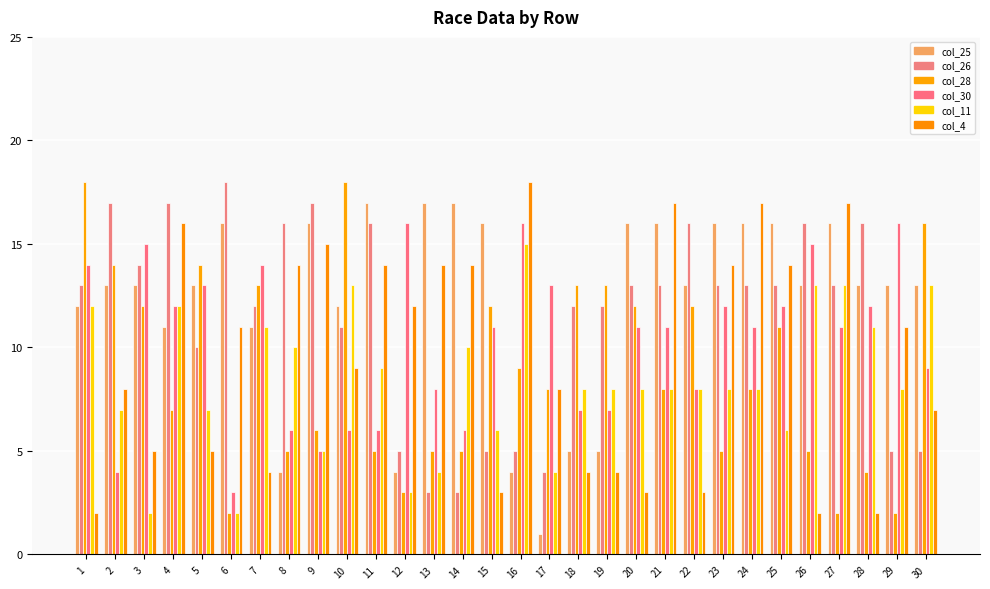

Count the number of categories in the chart.

30